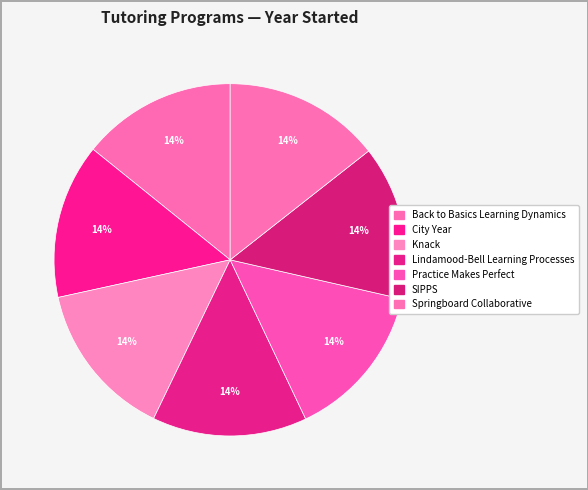

What percentage is the Knack slice, to the nearest percent?

14%